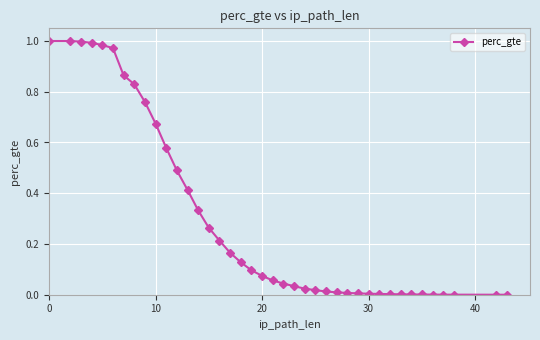

Is it true that the value at 10 is 0.9?

False